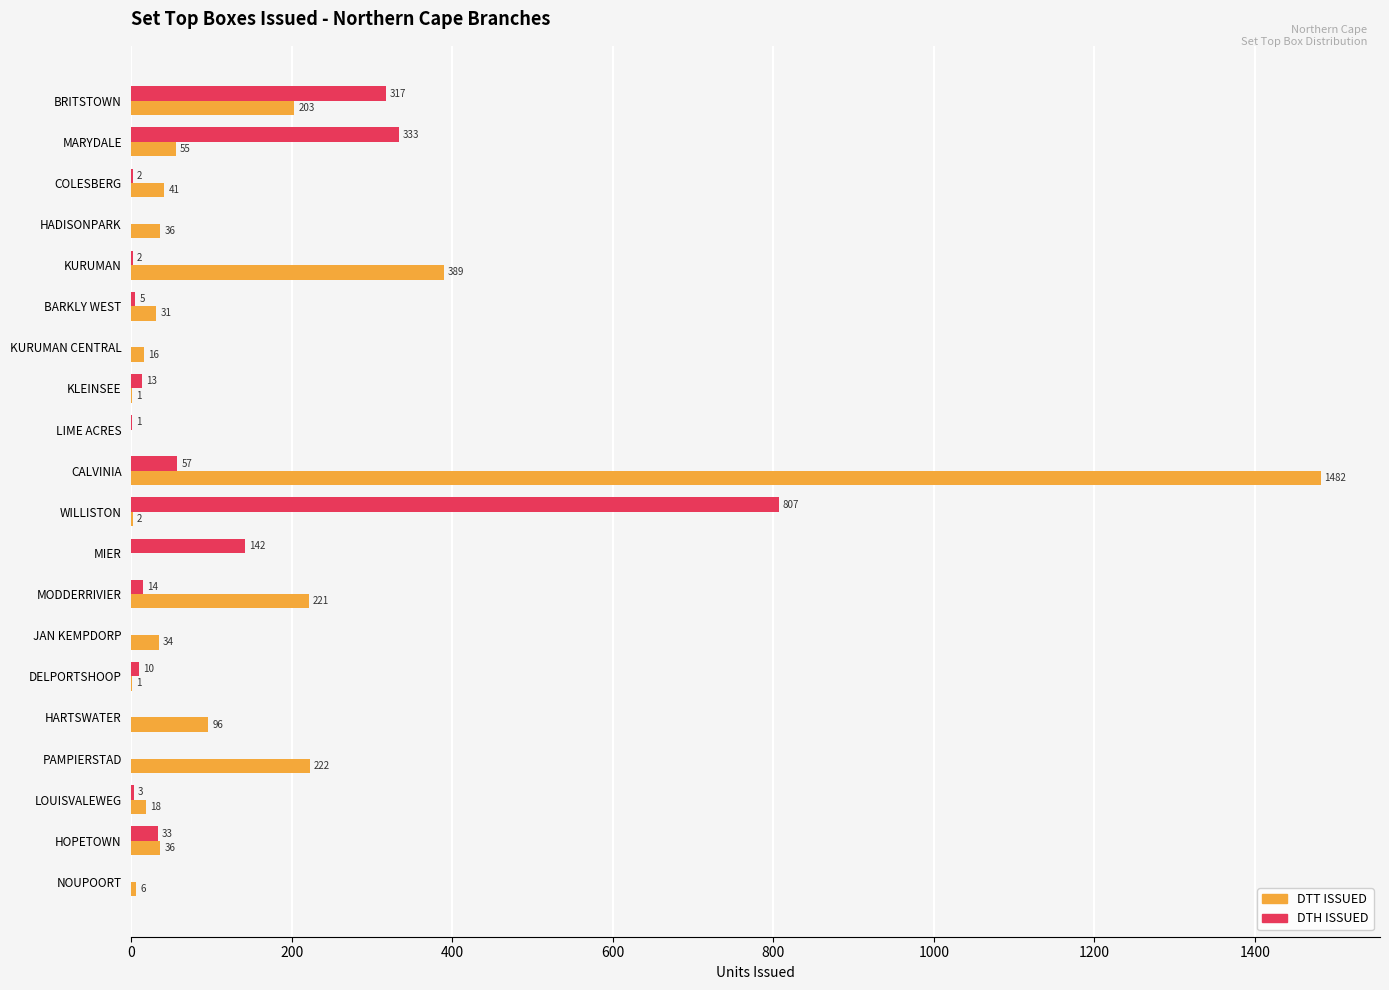

At which label is DTH ISSUED closest to 403?

MARYDALE